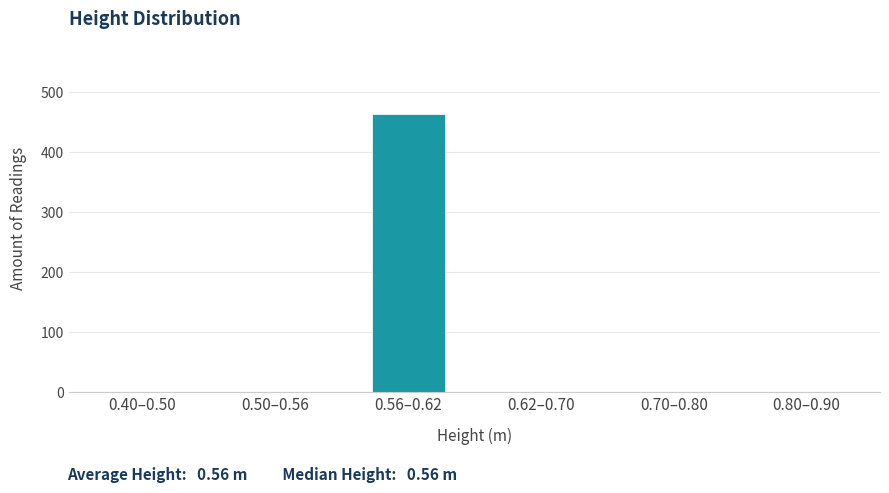

Reading left to right, list all the values displayed in this chart.

0.40–0.50=0	0.50–0.56=0	0.56–0.62=464	0.62–0.70=0	0.70–0.80=0	0.80–0.90=0